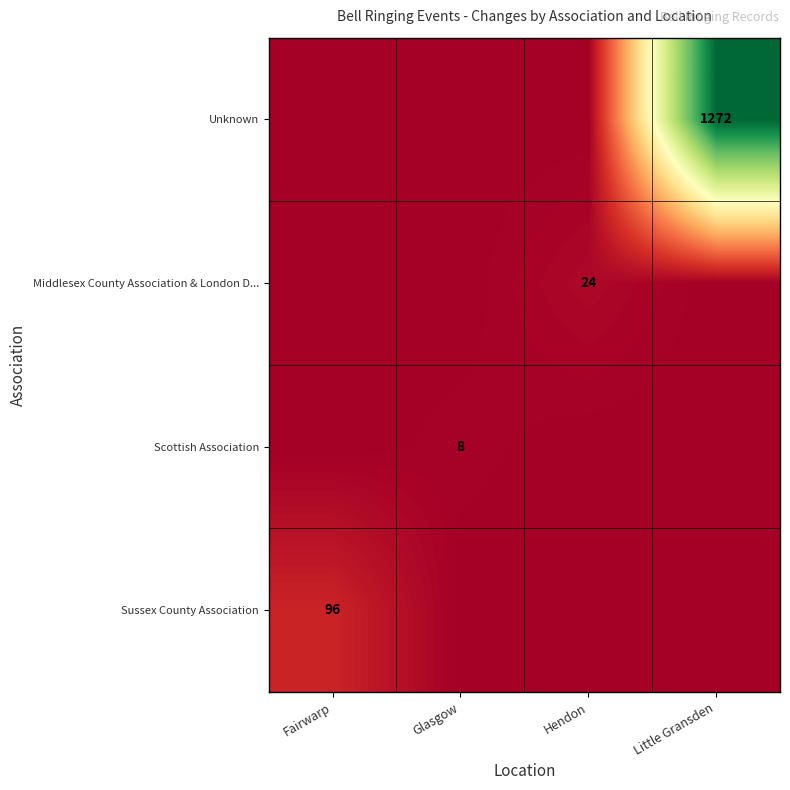

The value of Scottish Association at Glasgow is 8. True or false?

True